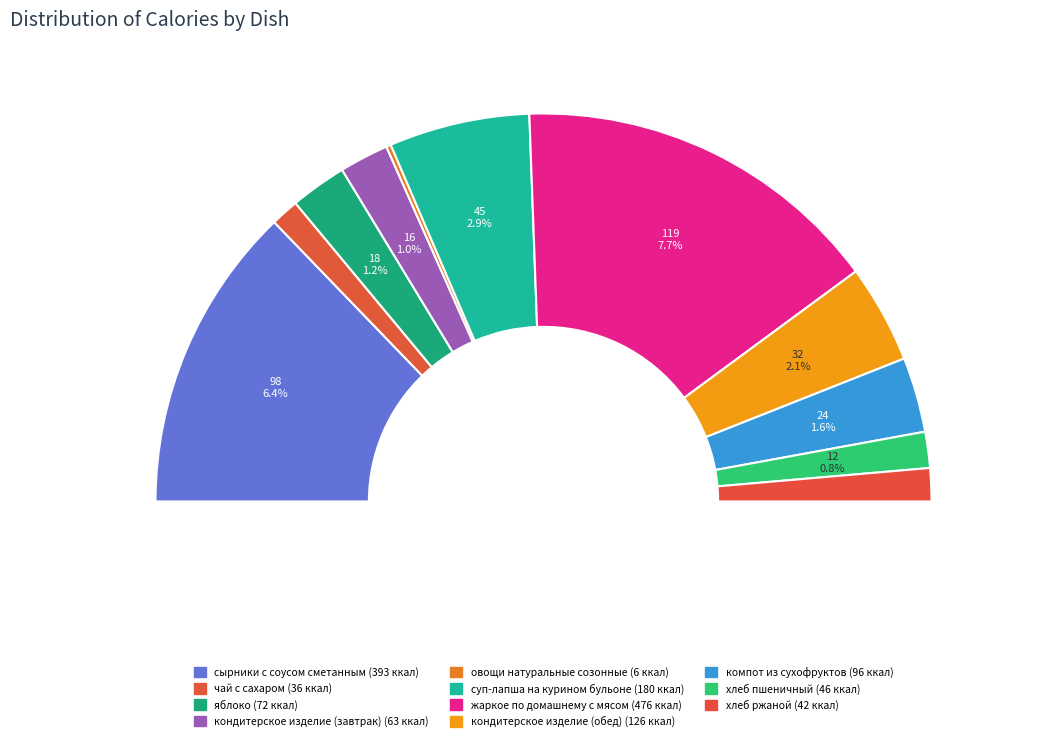

The хлеб пшеничный slice represents 3% of the pie. True or false?

True